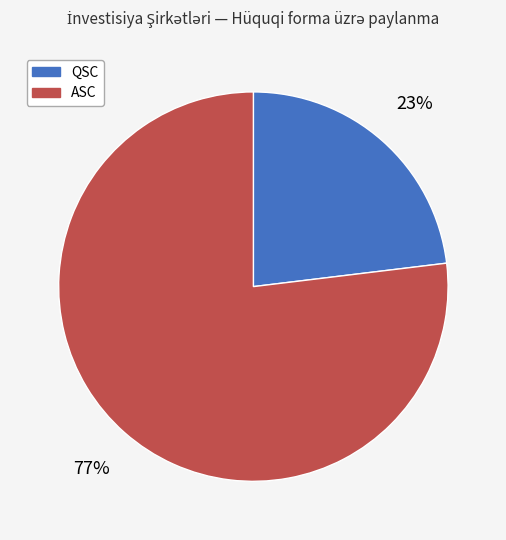

To the nearest percent, what percentage of the pie is ASC?

77%